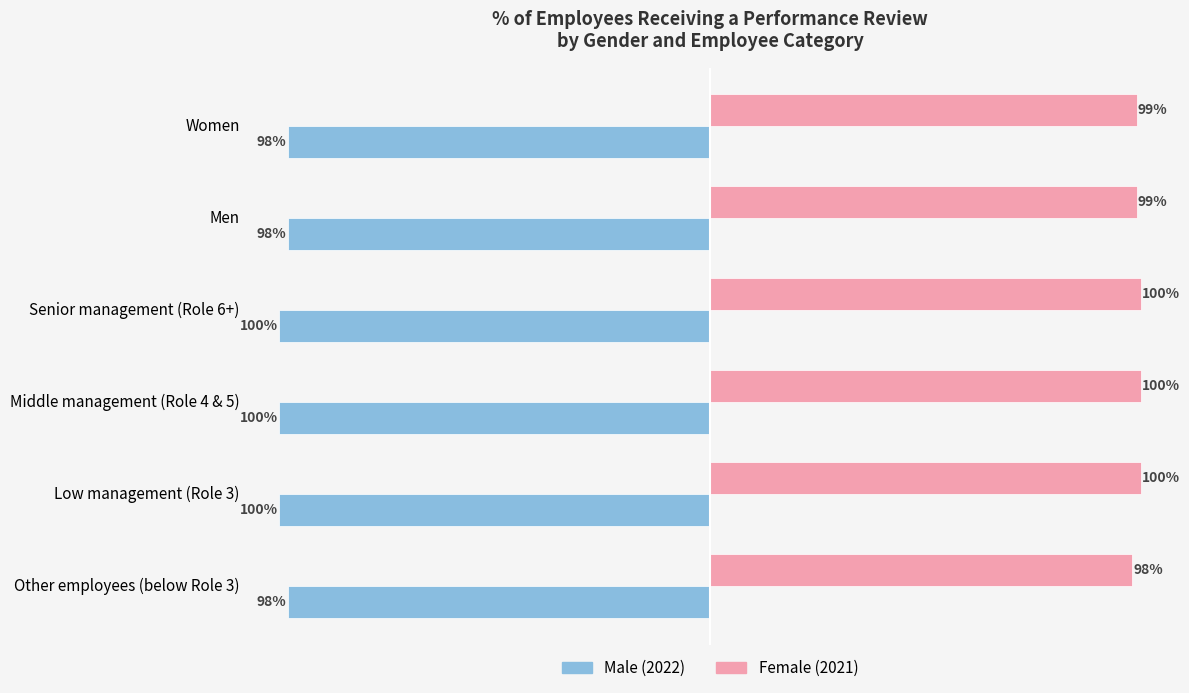

Where is Male (2022) nearest to the value -99?

Women